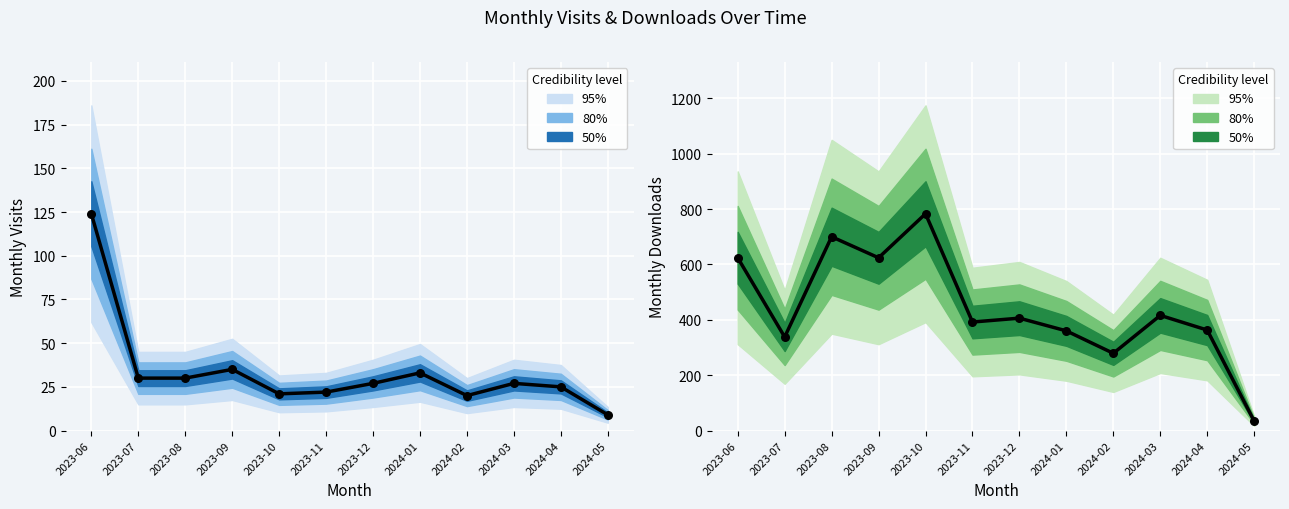

At which category is the sum across all series the highest?

2023-10